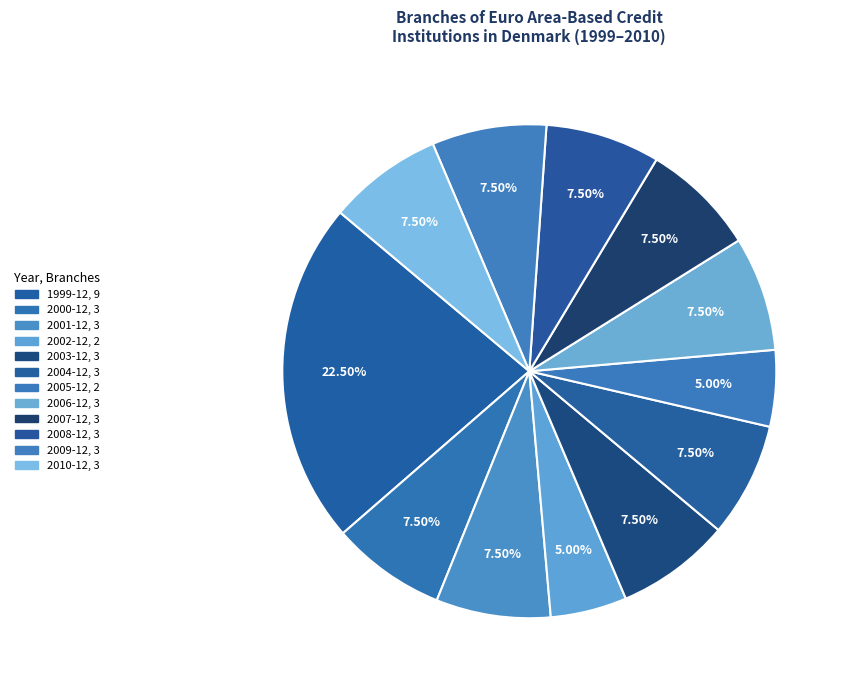

Combined, what portion of the pie is 2005-12 and 2001-12?

12.5%